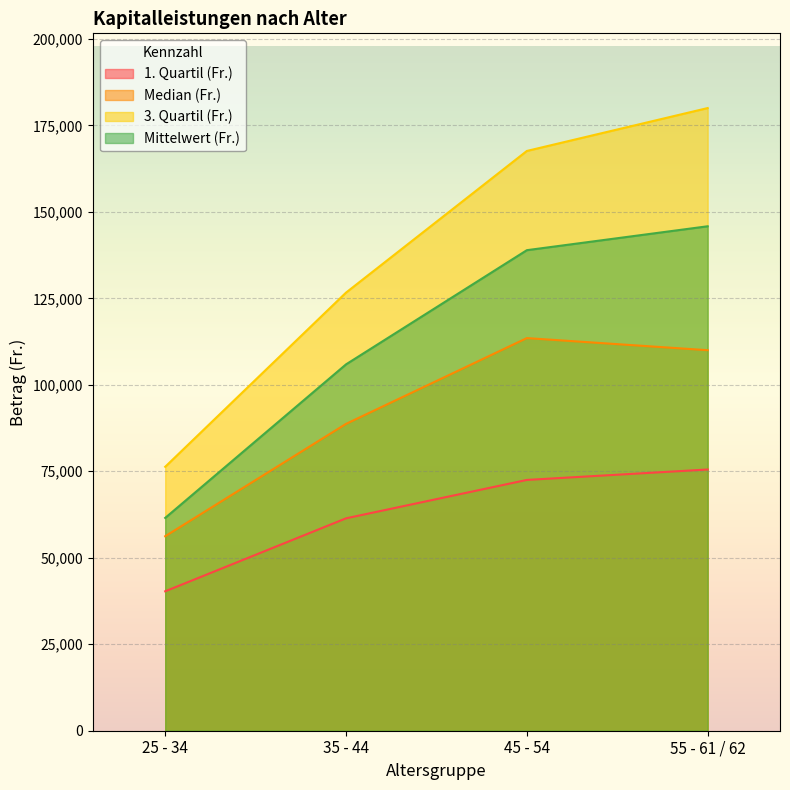

Which category has the highest value across all series?

55 - 61 / 62